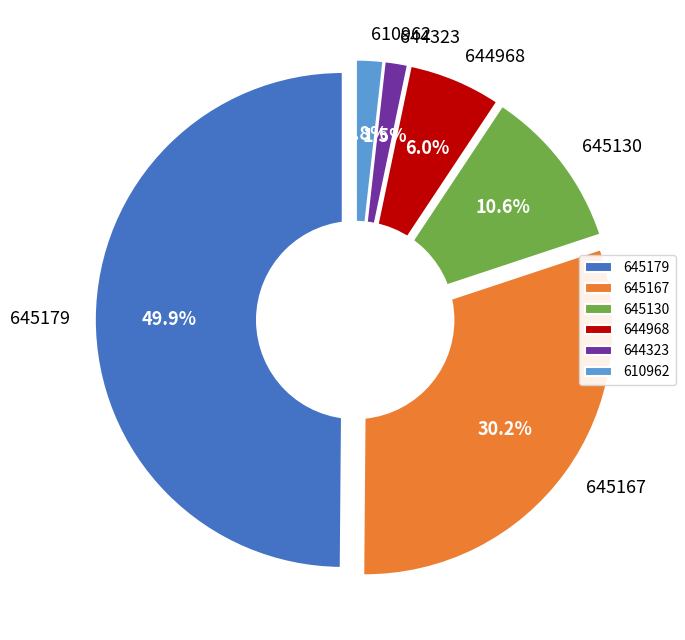

Does 645179 account for over 50% of the chart?

No